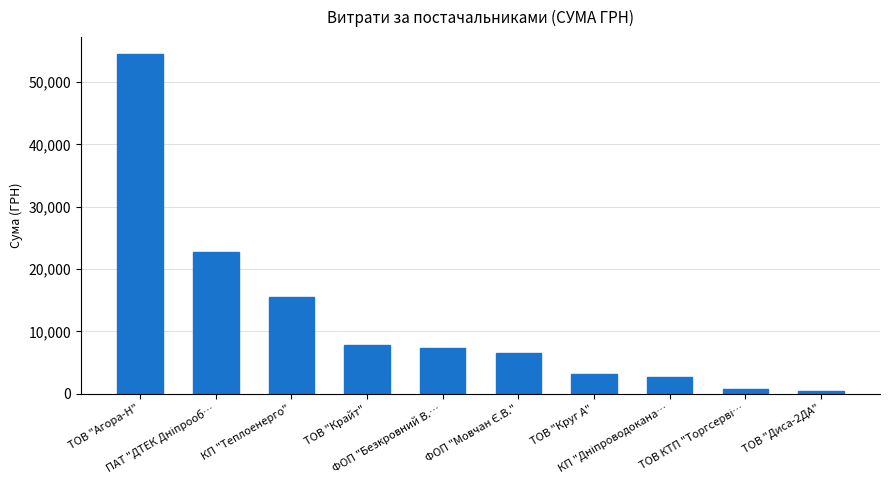

Does the chart contain stacked bars?

No